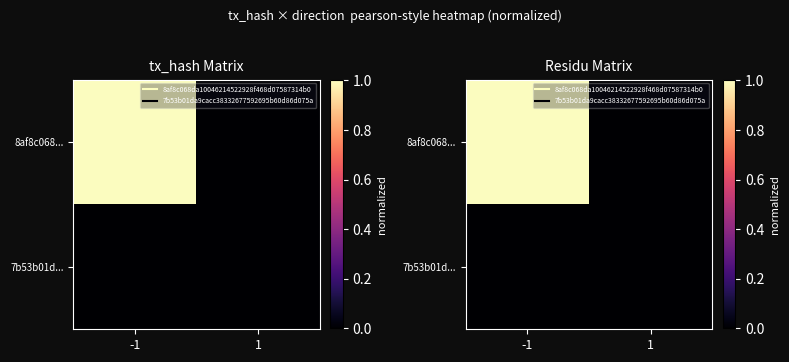

List the series in order of their overall mean, lowest first.

7b53b01d..., 8af8c068...